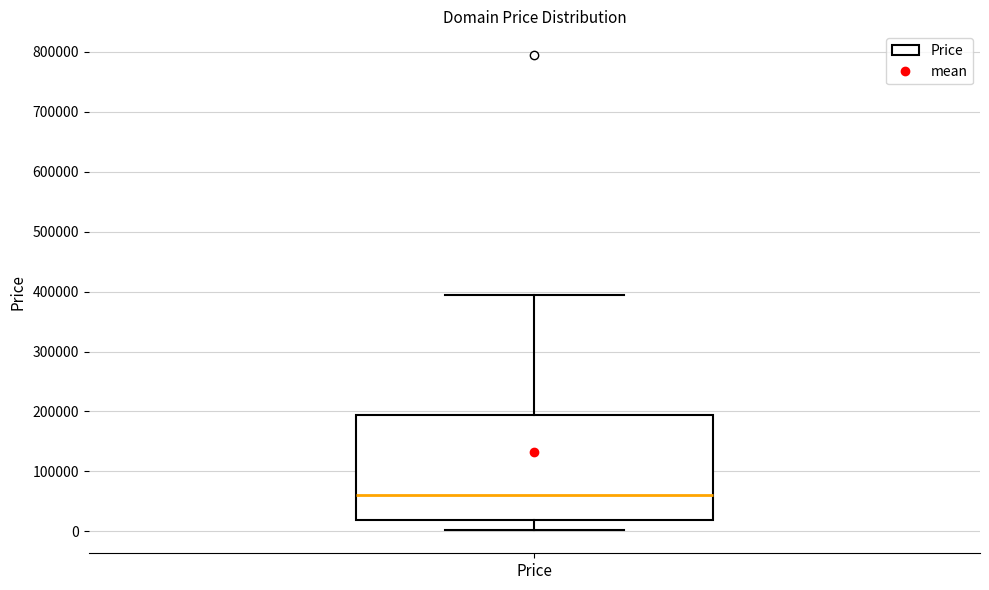

Where does the median line of the box for Price sit on the y-axis? The values are not printed on the chart, so give them approximately, as read against the axis.

60000